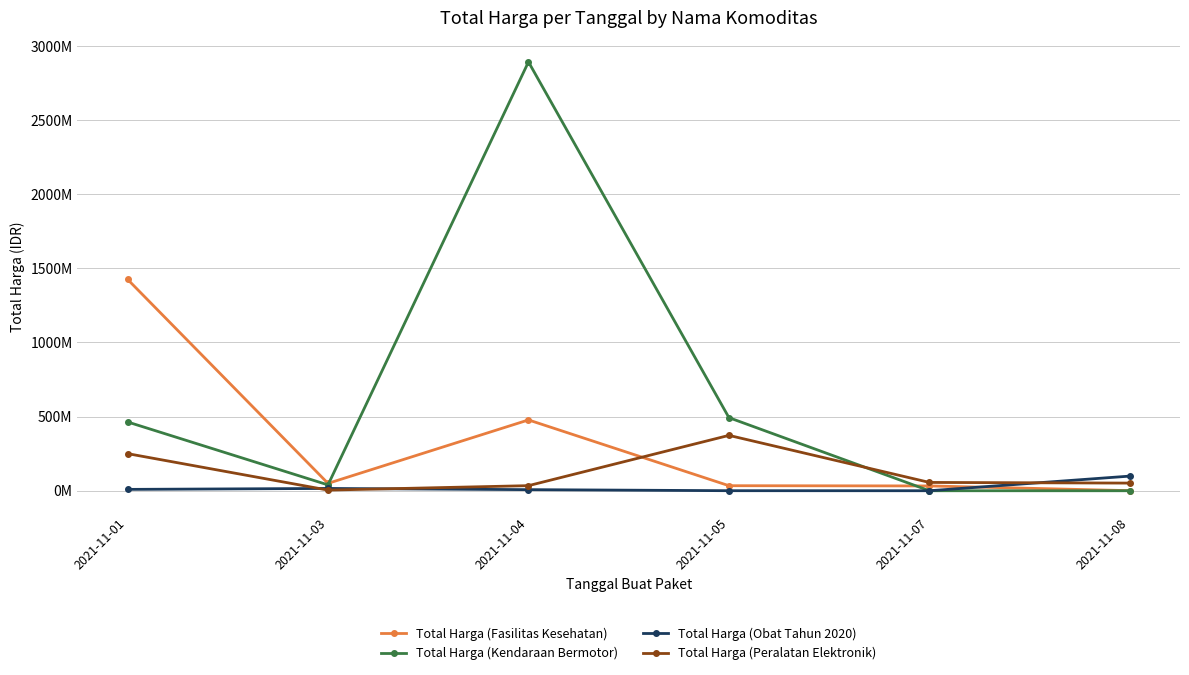

Between 2021-11-04 and 2021-11-08, which series saw the biggest shift?

Total Harga (Kendaraan Bermotor)